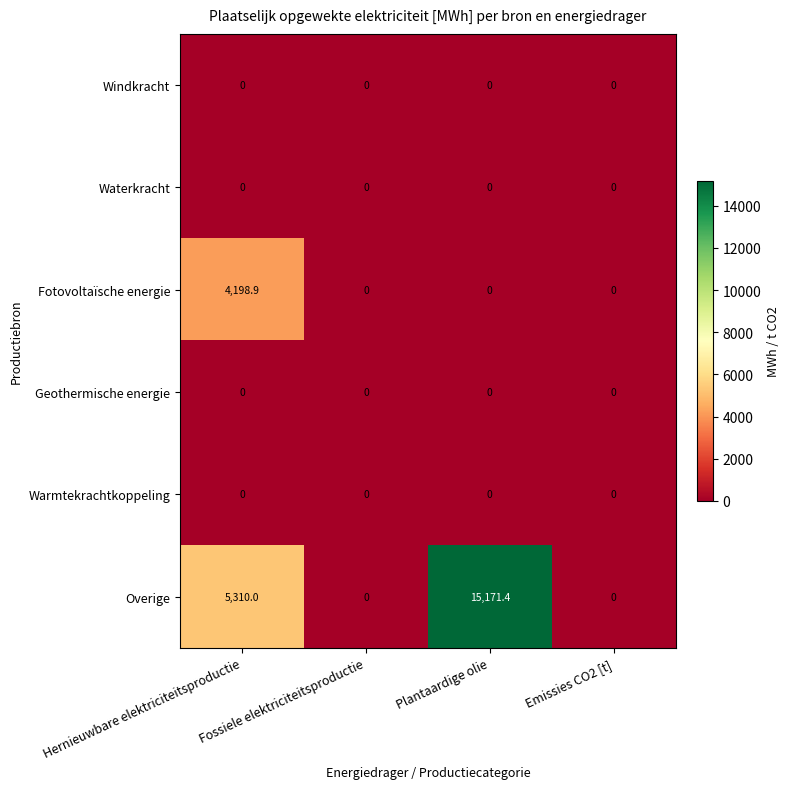

The value of Windkracht at Plantaardige olie is 0.0. True or false?

True